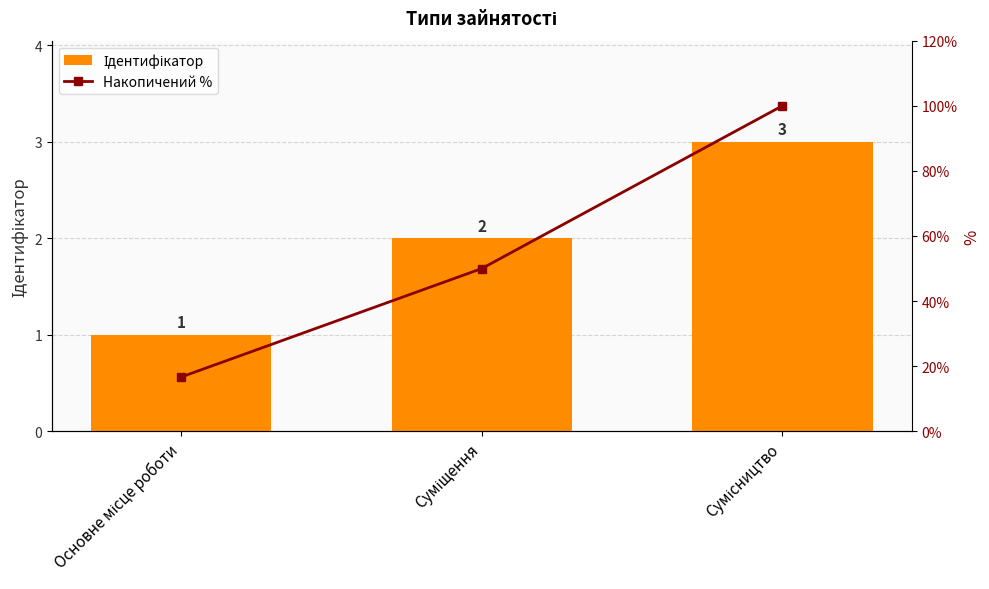

Is the value of Ідентифікатор at Суміщення greater than the value of Накопичений % at Суміщення?

No